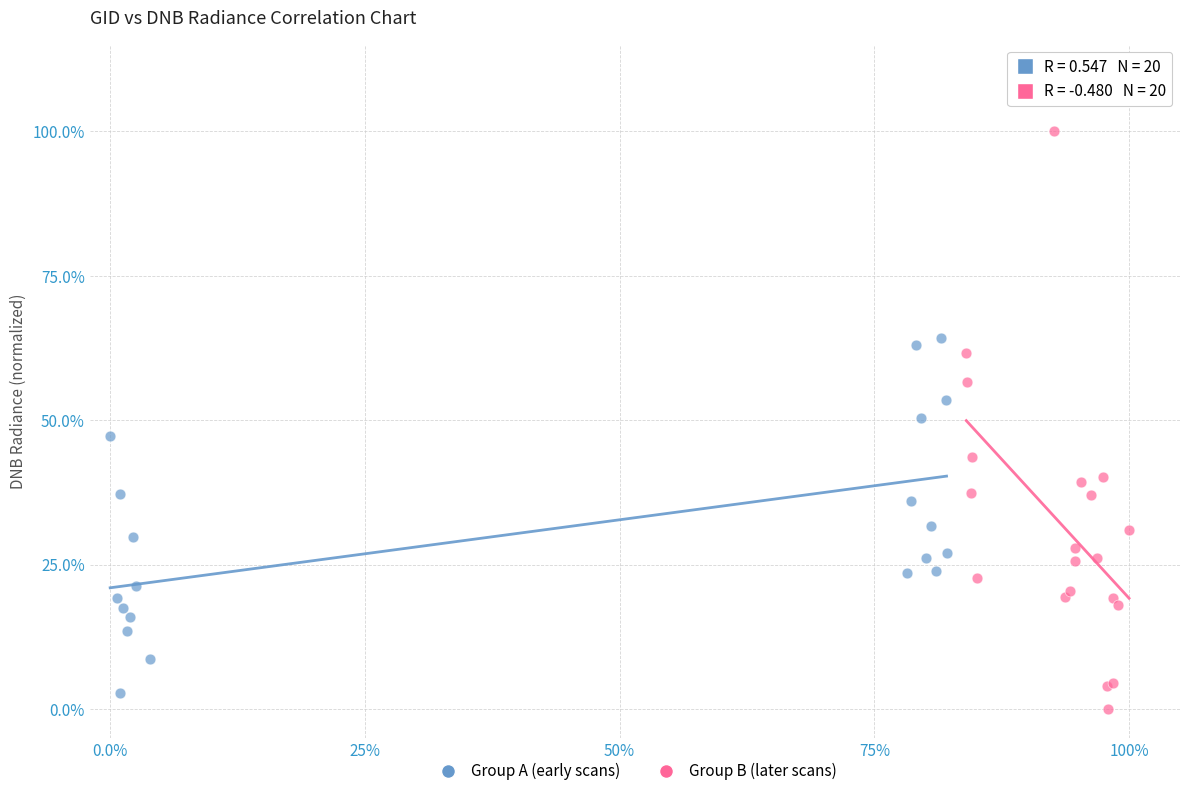

What are all the series names shown in the legend?

Group A (early scans), Group B (later scans)